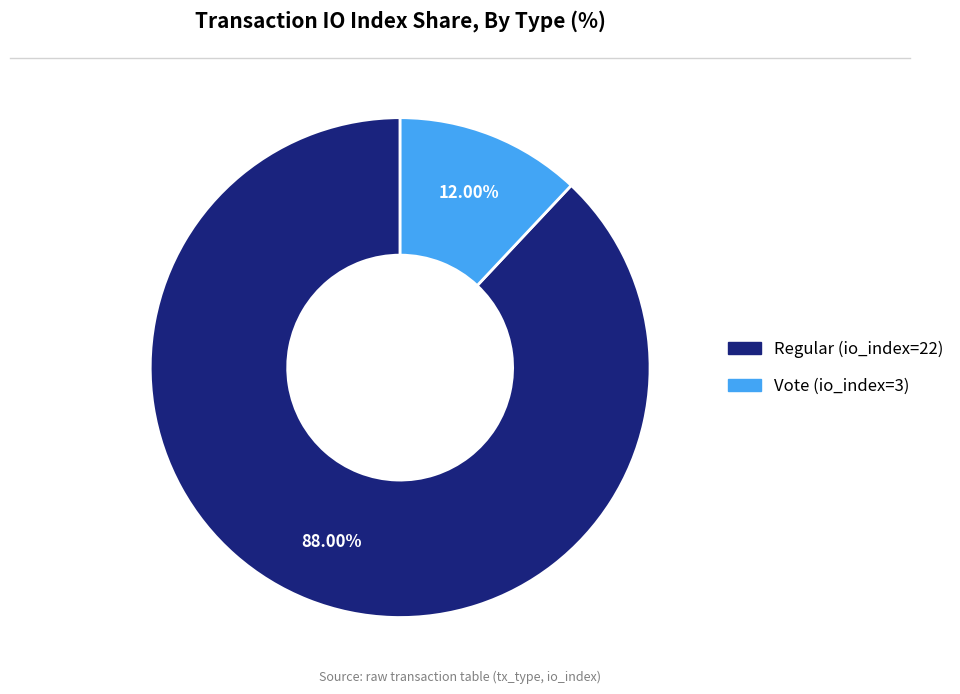

Which category has the biggest portion of the pie?

Regular (io_index=22)